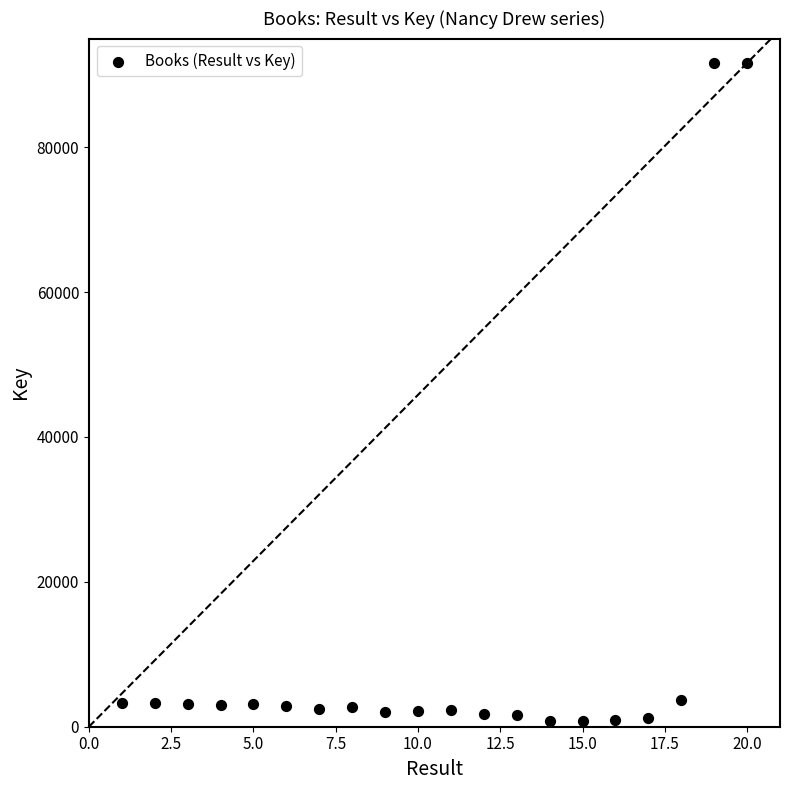

What is the range of X values (max minus min)?

19